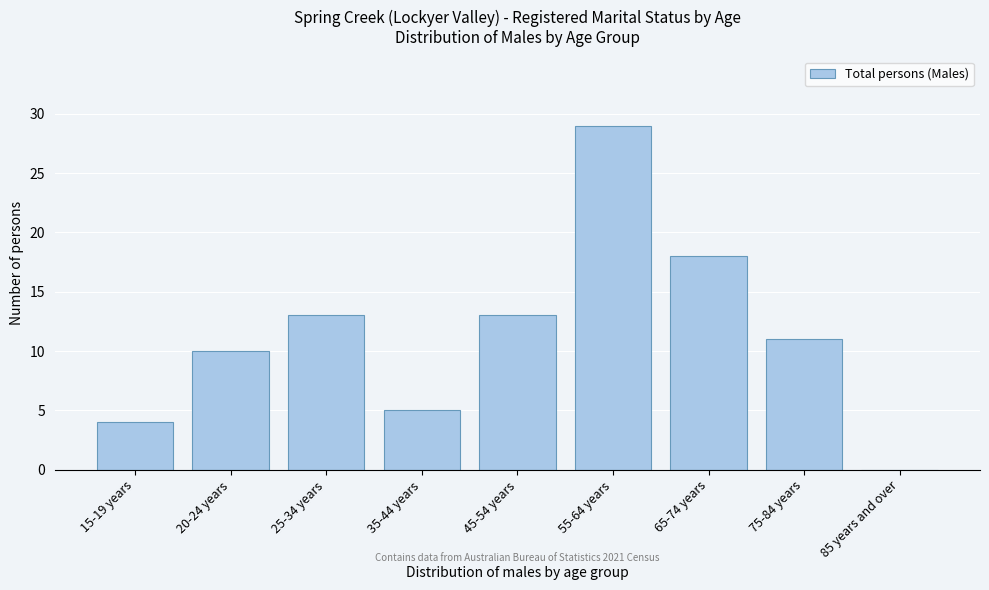

Reading right to left, list all the values displayed in this chart.

85 years and over=0	75-84 years=11	65-74 years=18	55-64 years=29	45-54 years=13	35-44 years=5	25-34 years=13	20-24 years=10	15-19 years=4